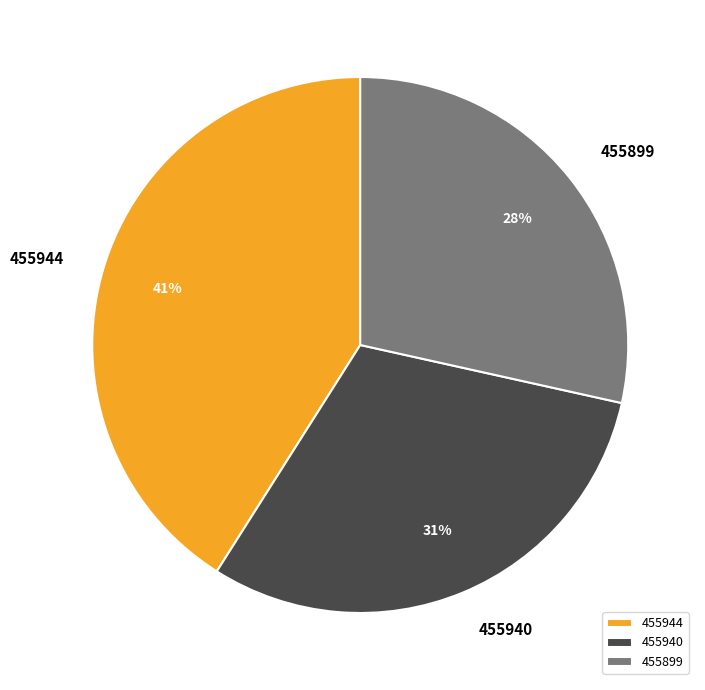

Rank the categories by value from highest to lowest.

455944, 455940, 455899